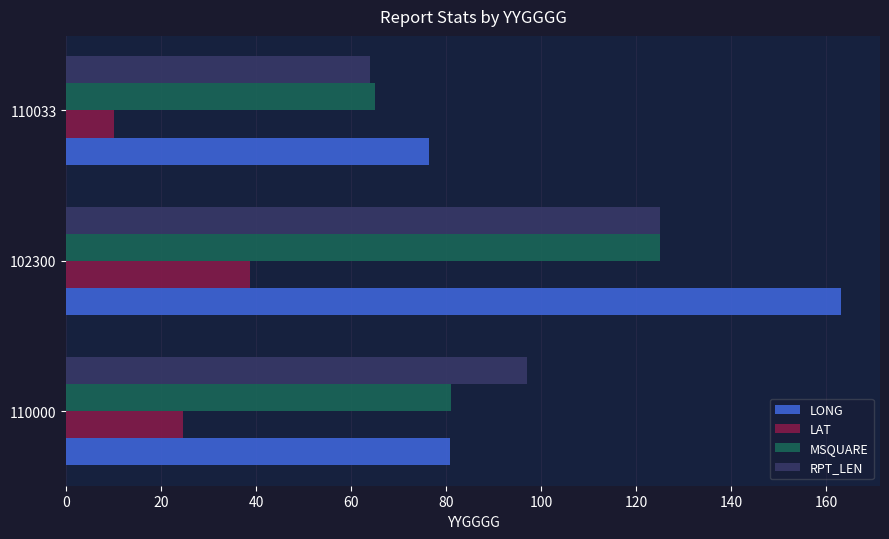

Is the value of LAT at 110033 greater than the value of LONG at 102300?

No